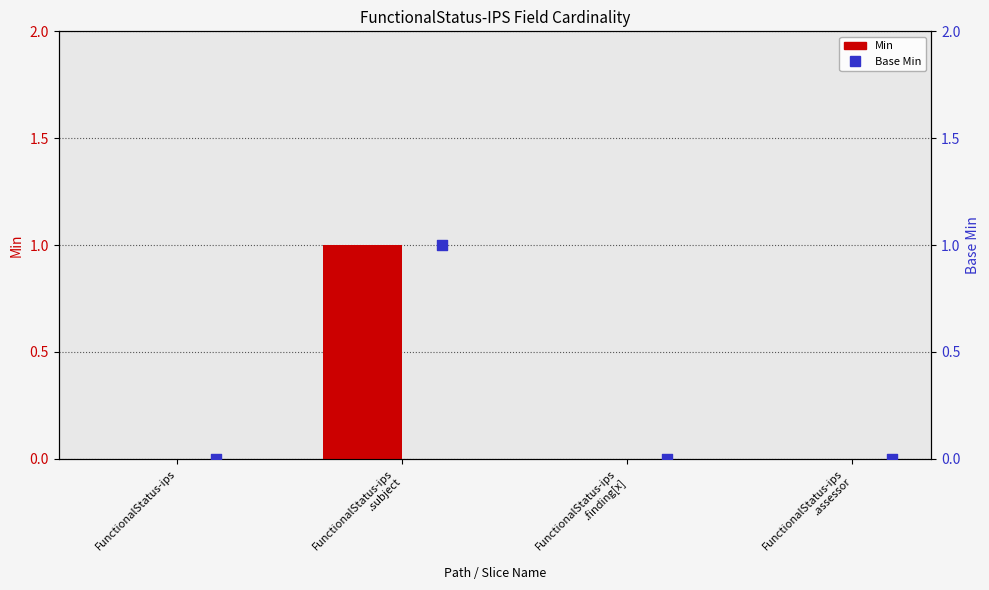

Which series contains the highest Y value?

Min